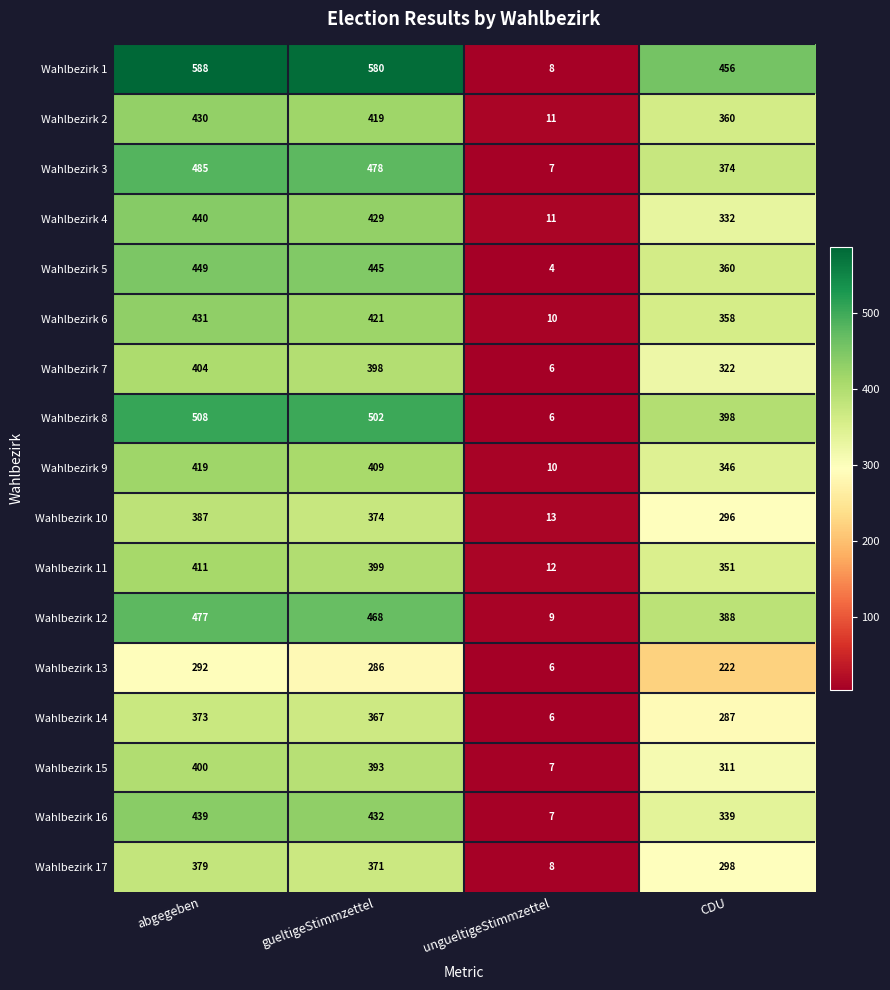

At which label is Wahlbezirk 14 closest to 189?

CDU